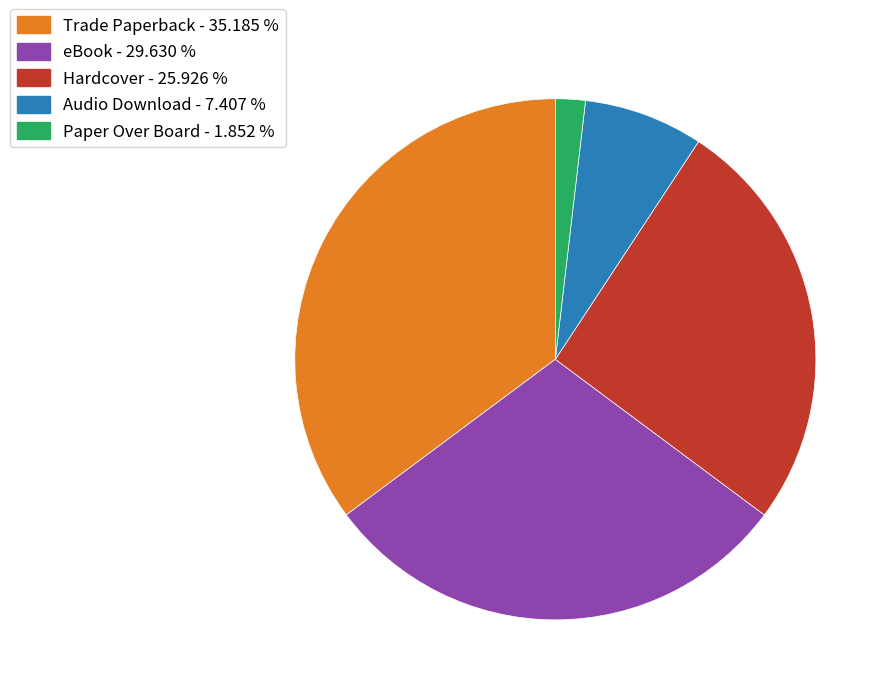

Is it true that eBook is 30% of the pie?

True